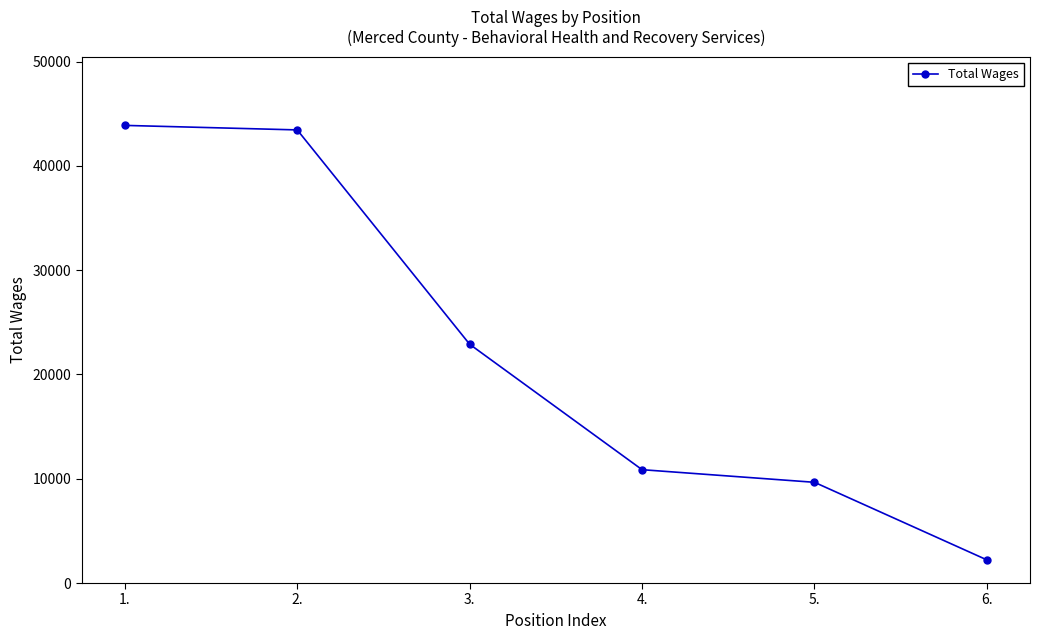

The chart shows a value of 68945 at 2.. True or false?

False